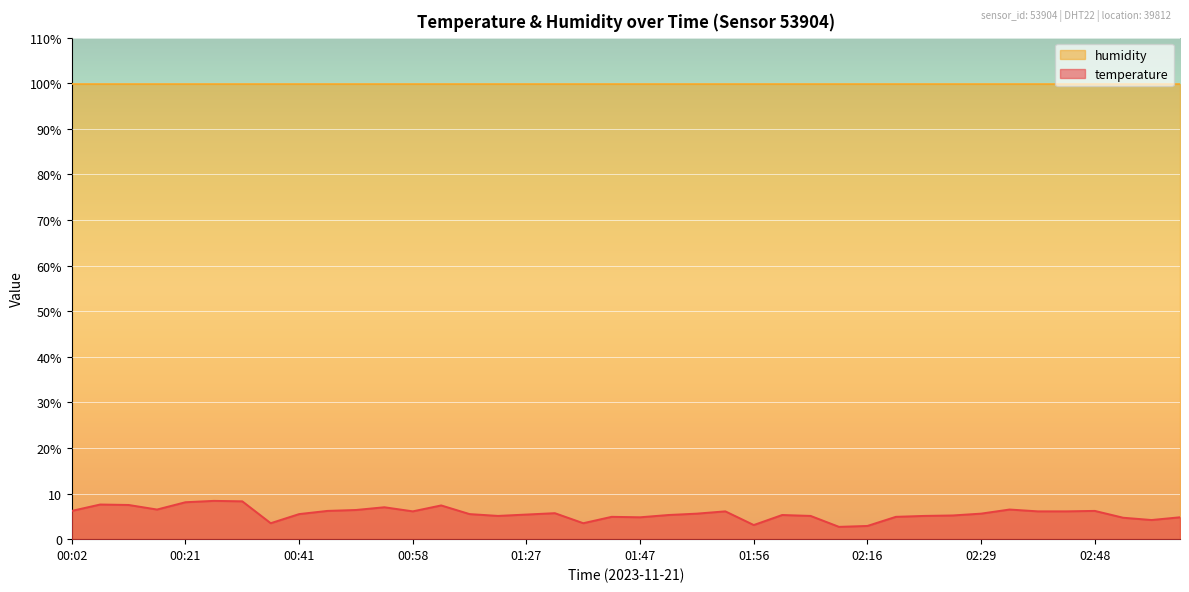

What are all the series names shown in the legend?

humidity, temperature